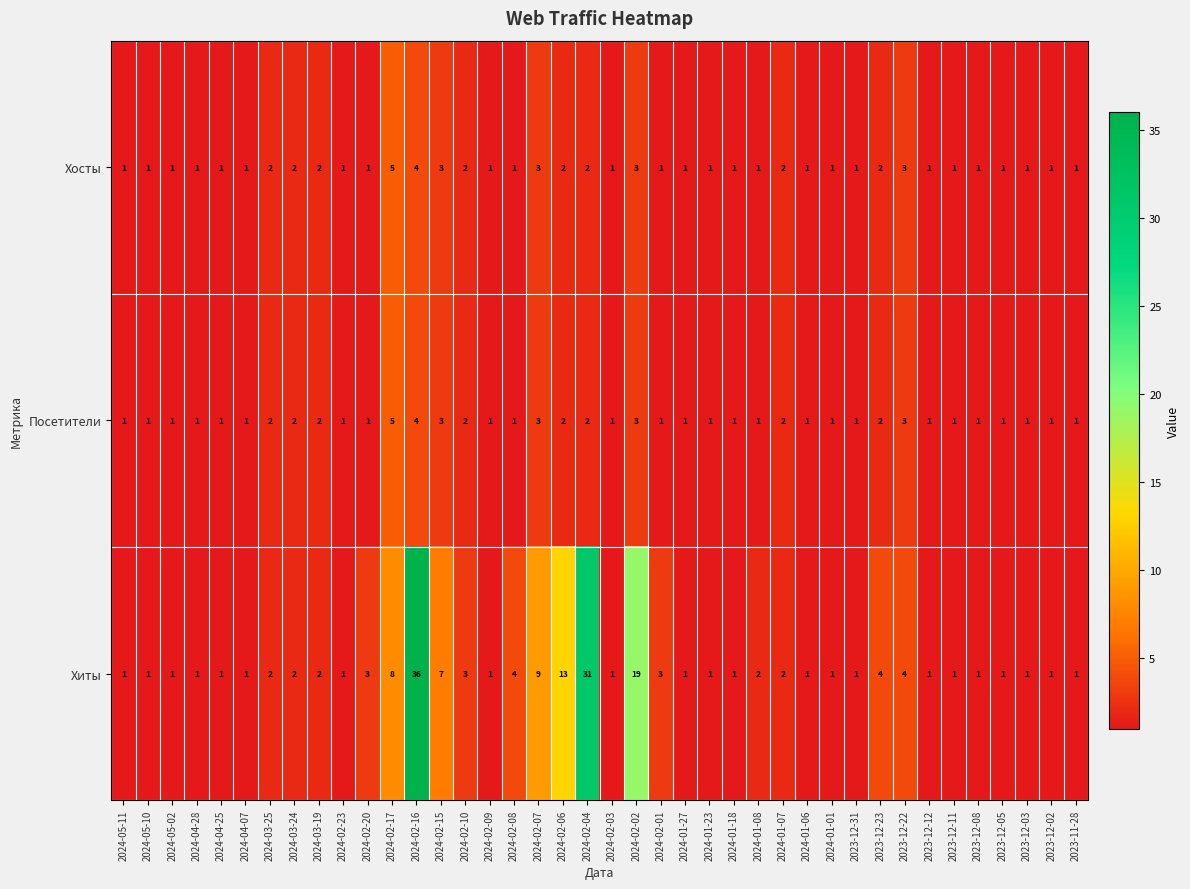

What is the minimum value shown in the chart?

1